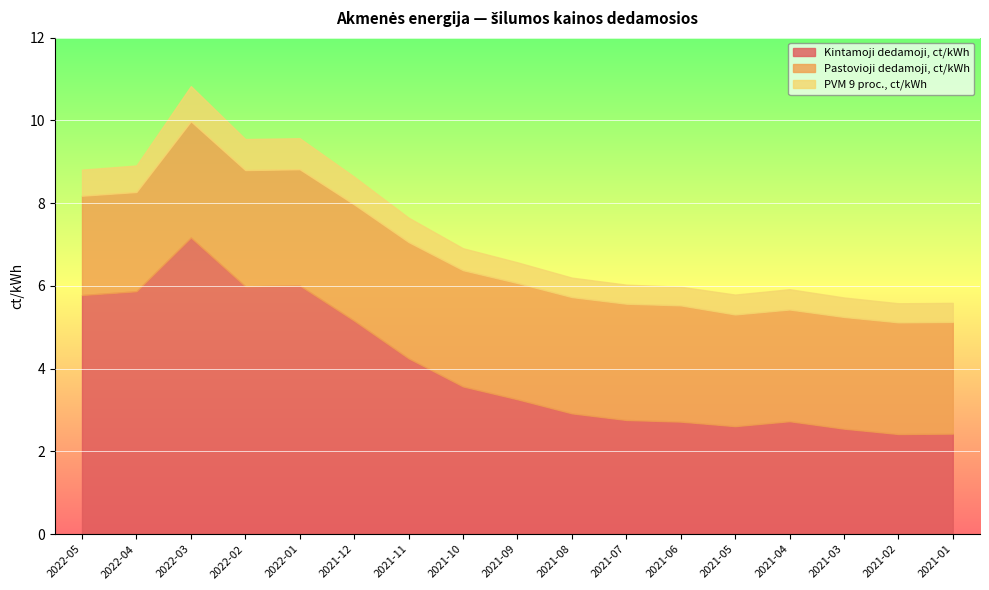

What is the highest value of the Kintamoji dedamoji, ct/kWh series?

7.2